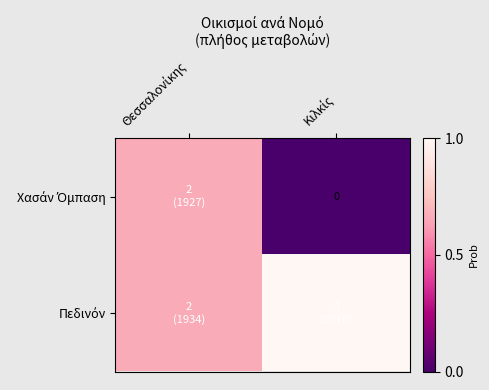

List the series in order of their overall mean, highest first.

Πεδινόν, Χασάν Όμπαση